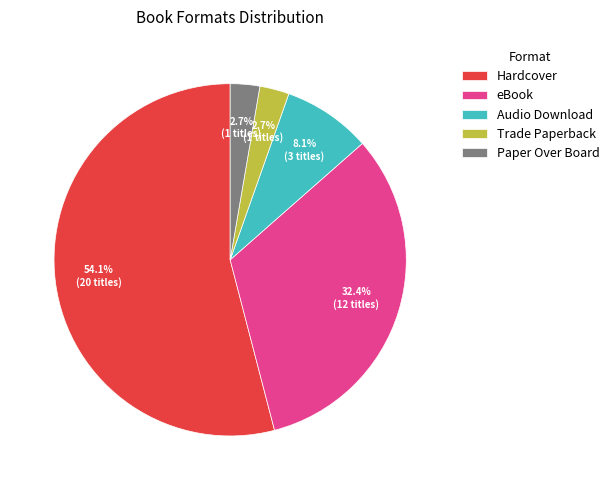

Does Paper Over Board account for over 50% of the chart?

No